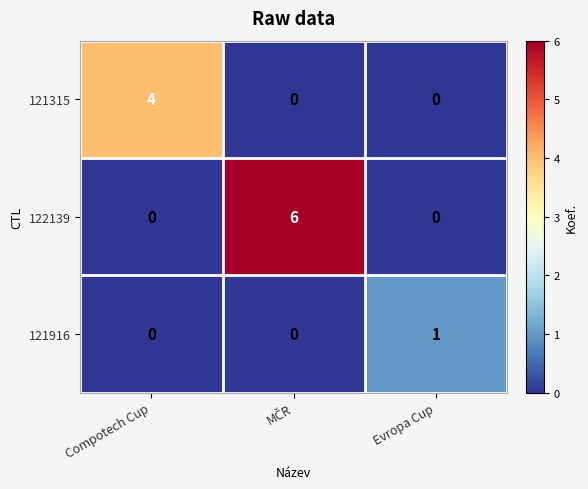

Rank the series by their average value, from highest to lowest.

122139, 121315, 121916